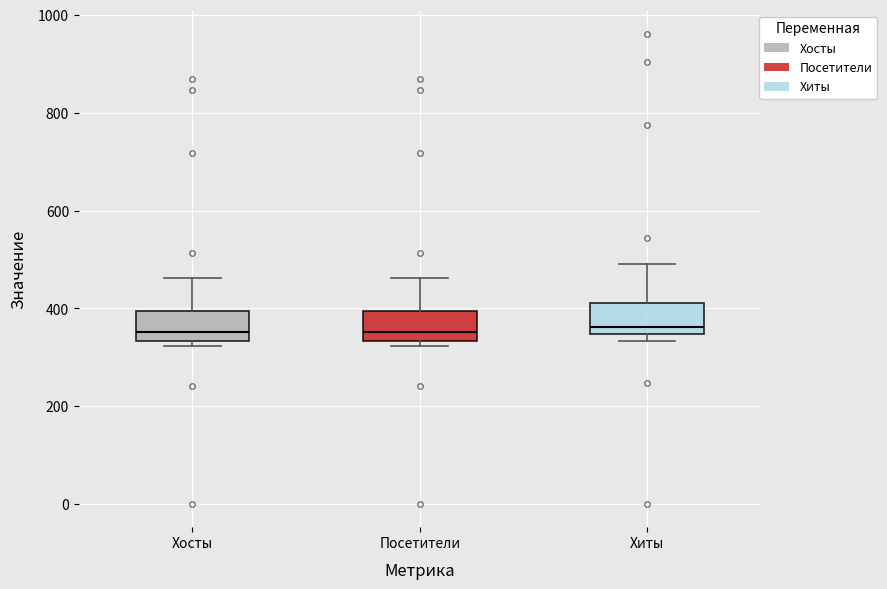

Reading left to right, transcribe this box plot: for each box, give where its median line is, the range the box spans, and where its two whiskers end, as read against the y-axis. The values are not printed on the chart, so give them approximately, as read against the axis.

Хосты: median 360, box 340 to 400, whiskers 320 to 460
Посетители: median 360, box 340 to 400, whiskers 320 to 460
Хиты: median 360, box 340 to 420, whiskers 340 (just below the box's lower edge) to 500